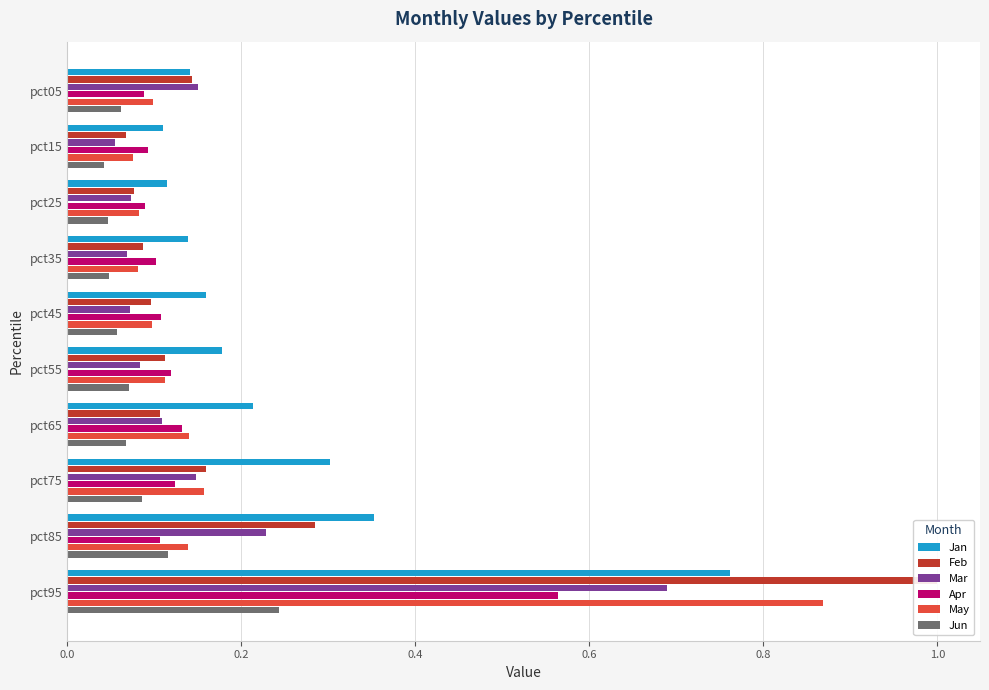

Between pct25 and pct35, which is larger?

pct35